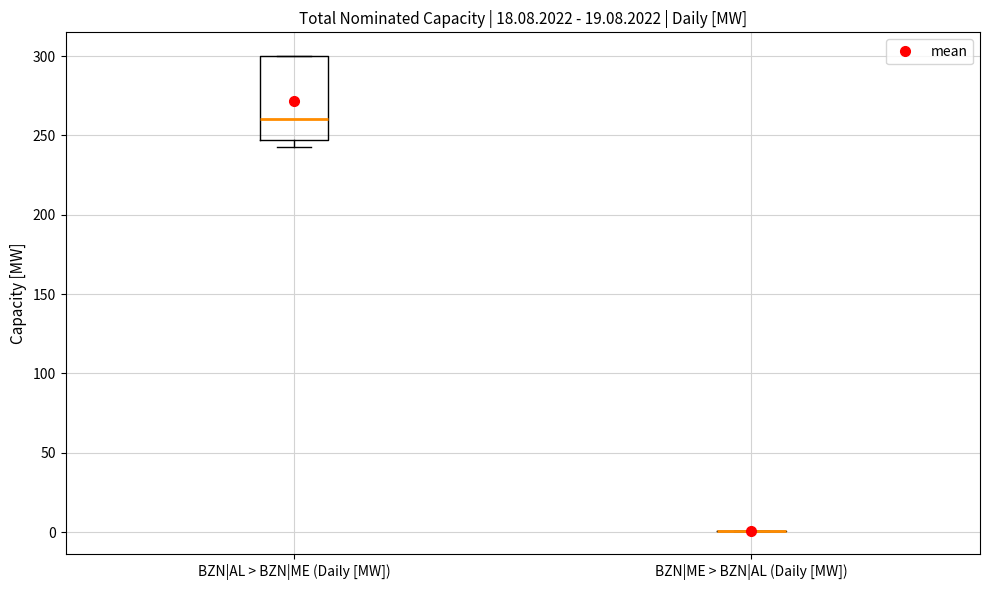

Where is the upper edge of the box for BZN|AL > BZN|ME (Daily [MW]) on the y-axis? The values are not printed on the chart, so give them approximately, as read against the axis.

300